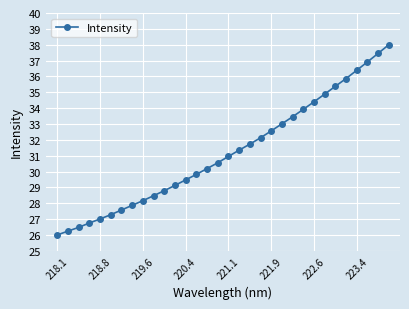

Reading right to left, transcribe all the data shown in this chart.

38.0	37.5	36.9	36.4	35.9	35.4	34.9	34.4	33.9	33.5	33.0	32.6	32.1	31.7	31.3	31.0	30.6	30.2	29.8	29.5	29.1	28.8	28.5	28.2	27.9	27.6	27.3	27.0	26.8	26.5	26.2	26.0